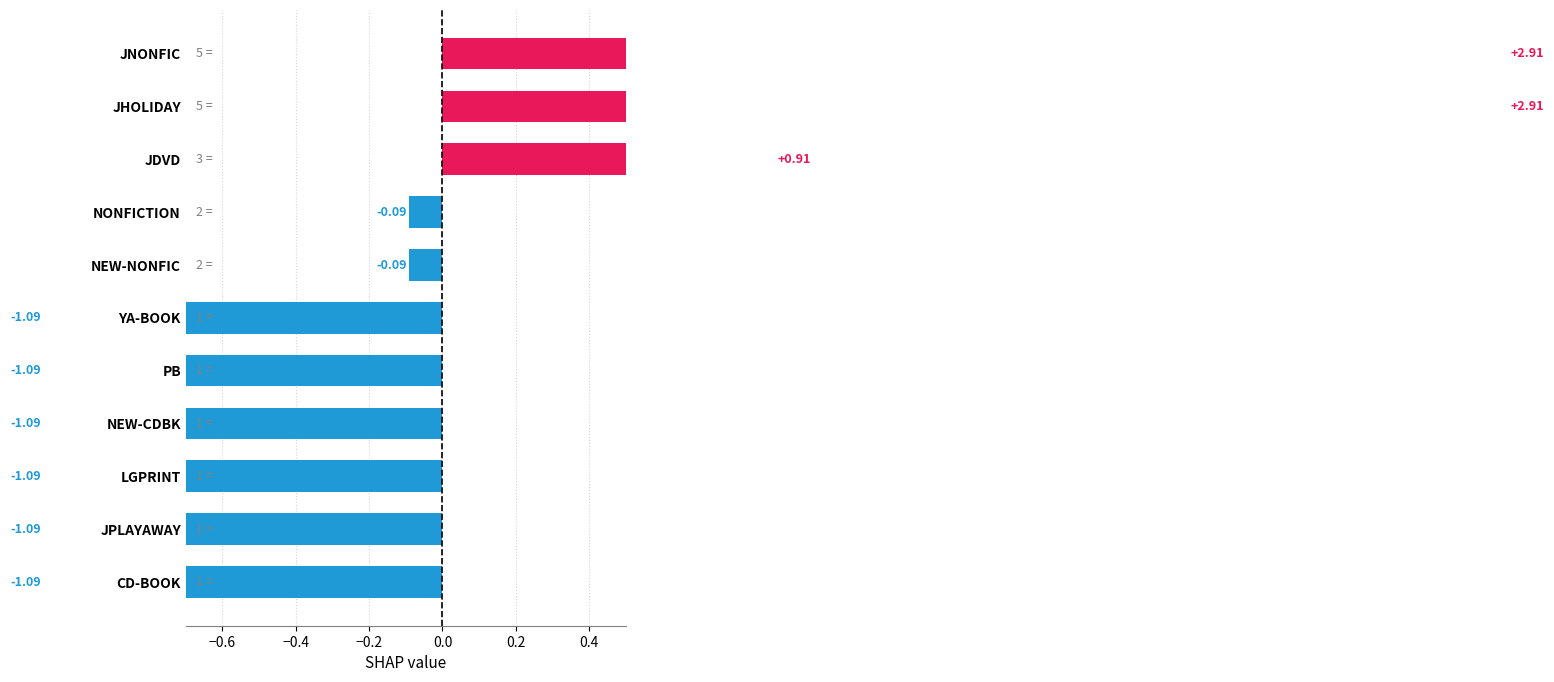

What is the value of the 6th bar from the left?

-1.1